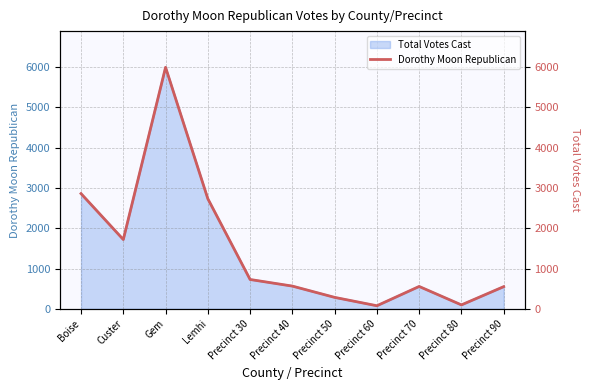

Where is the data nearest to the value 3036?

Boise